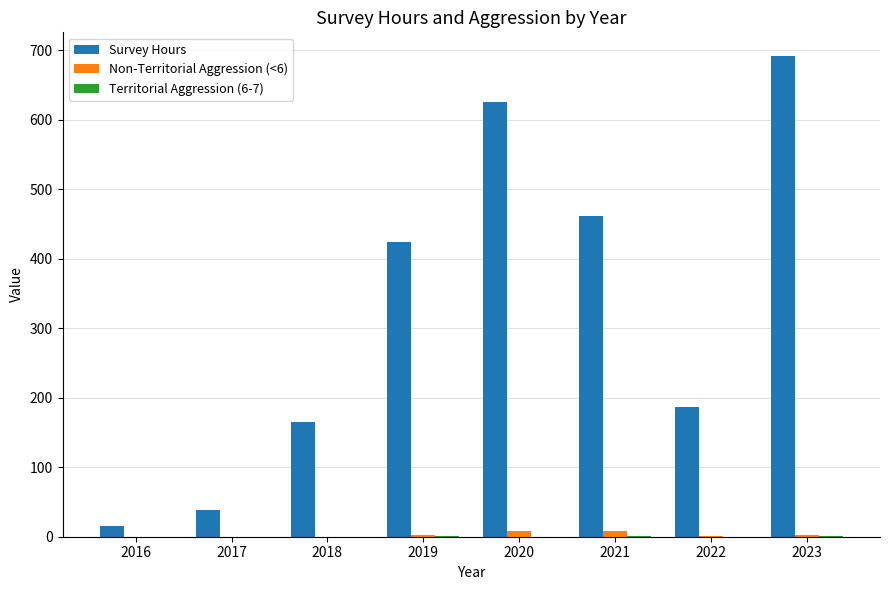

Which series has the largest total across all categories?

Survey Hours